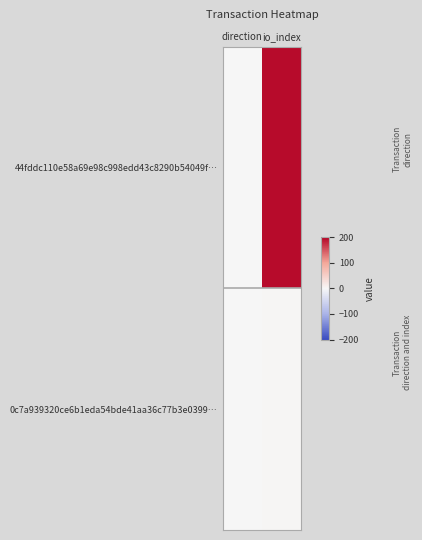

At which category does the chart reach its peak across all series?

io_index